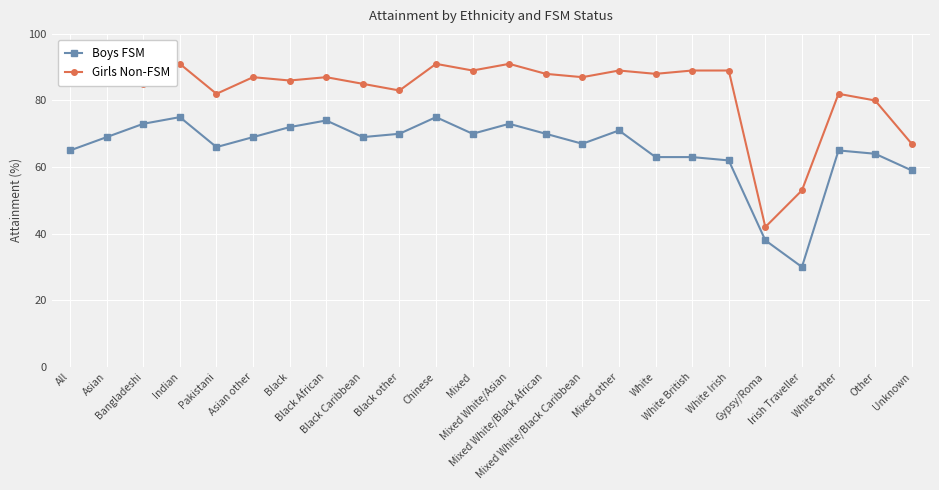

Between Mixed White/Black Caribbean and Irish Traveller, which series saw the biggest shift?

Boys FSM